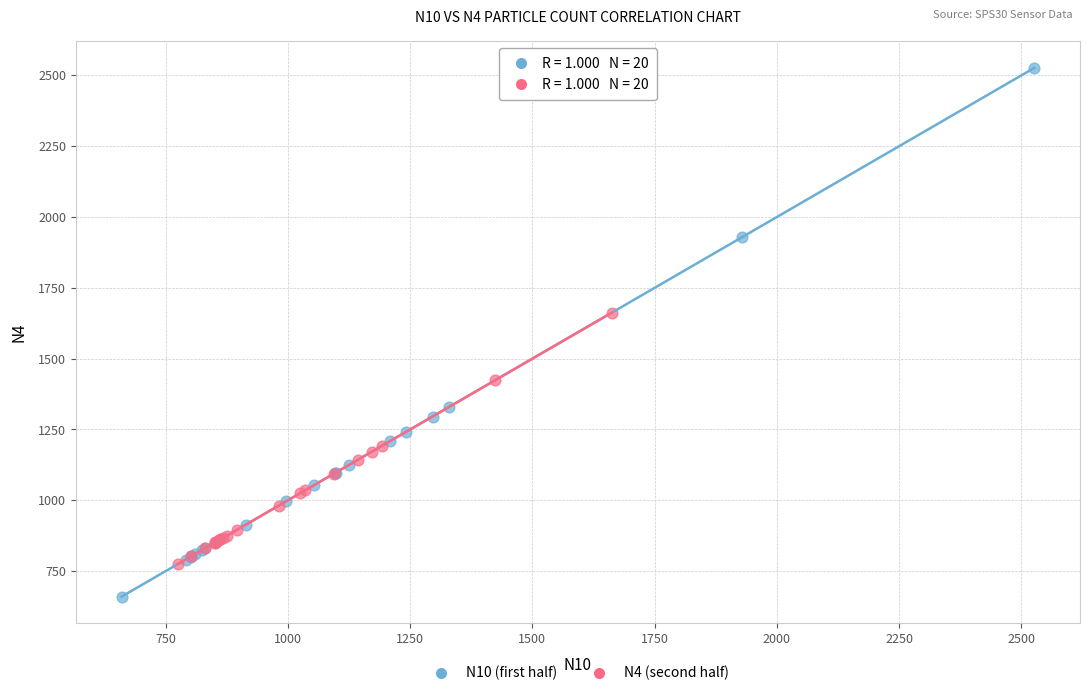

Which series has the largest Y range (max minus min)?

N10 (first half)